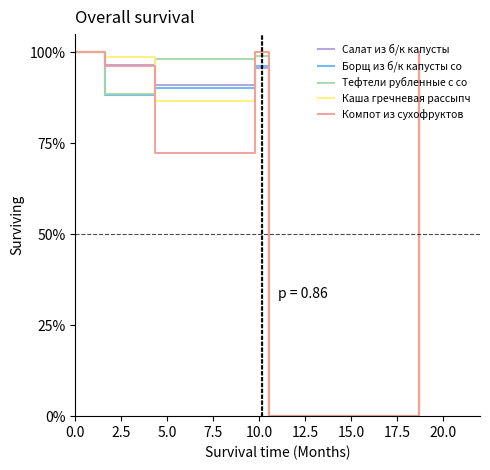

What is the maximum value for Каша гречневая рассыпч?

100.0